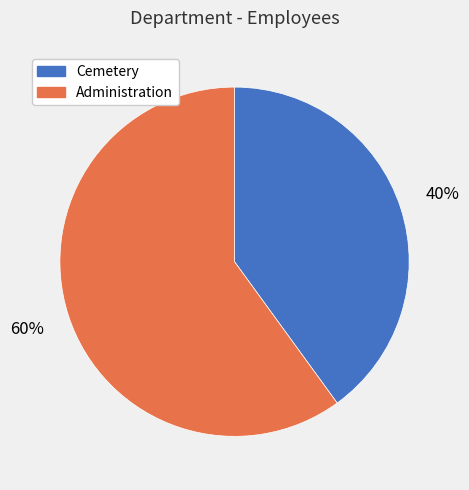

Rank the categories by value from highest to lowest.

Administration, Cemetery